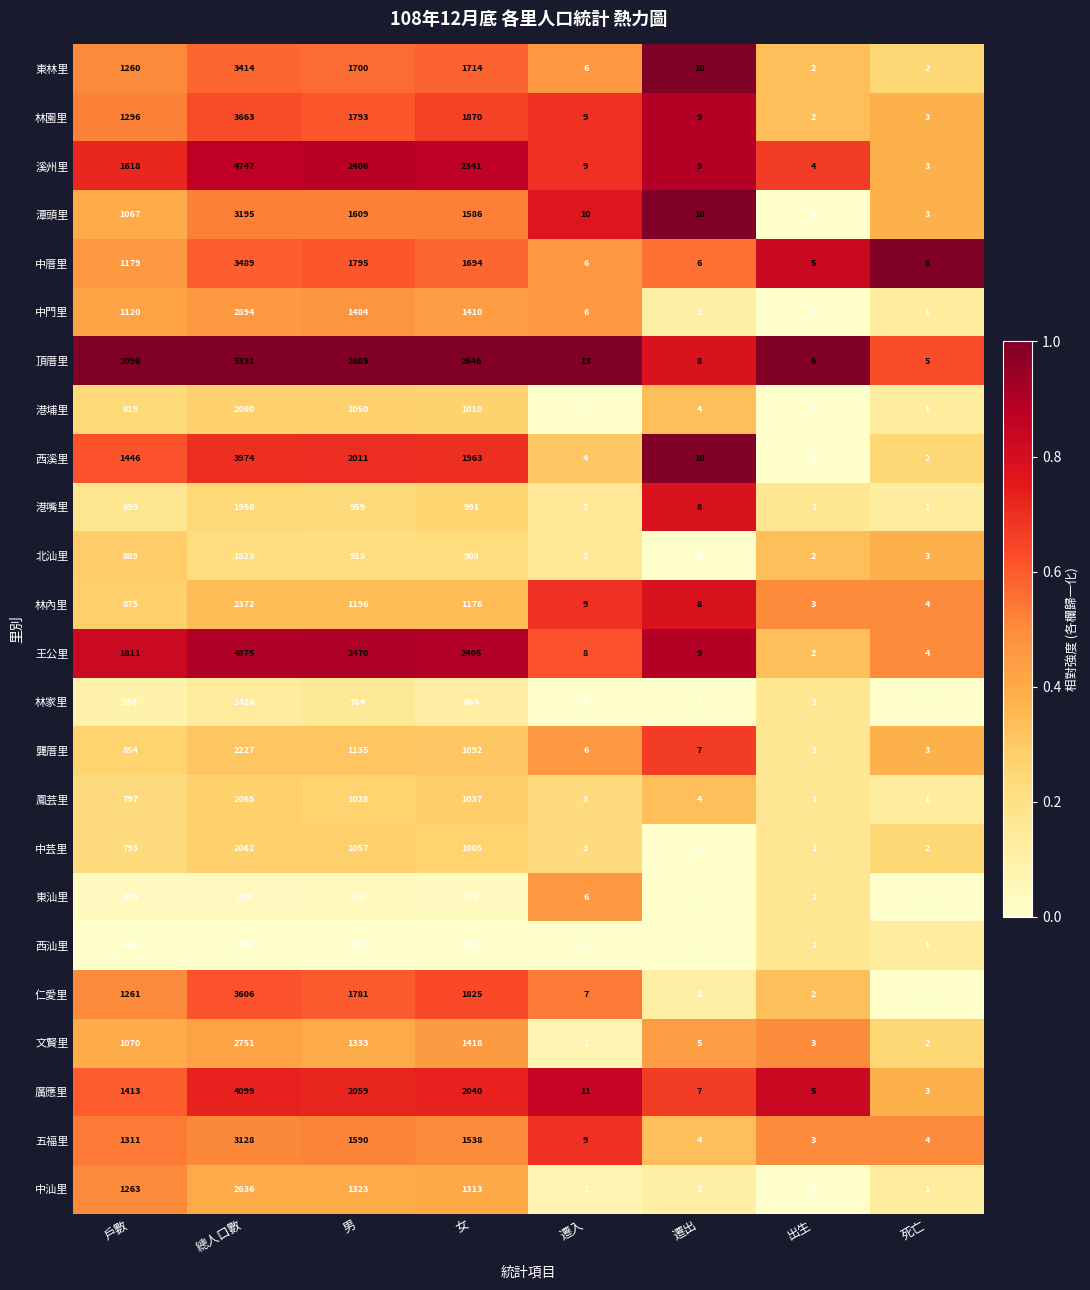

What is the total value across all series at 女?

34526